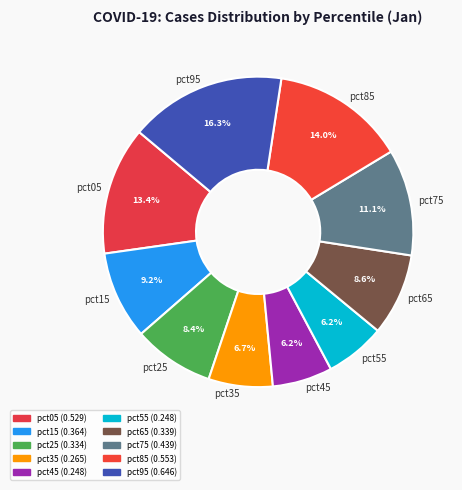

Is there a majority slice in this chart?

No